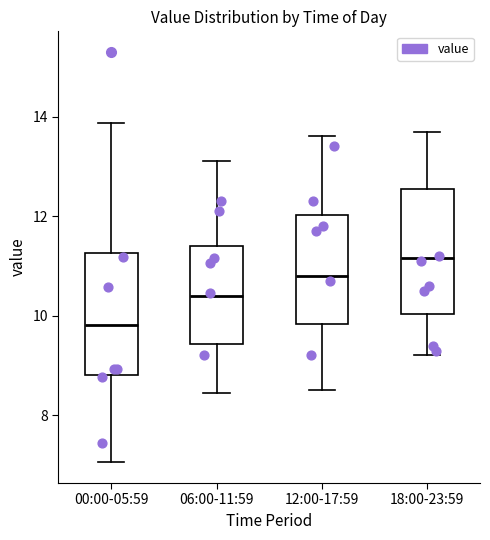

Which box's median line is the highest?

18:00-23:59